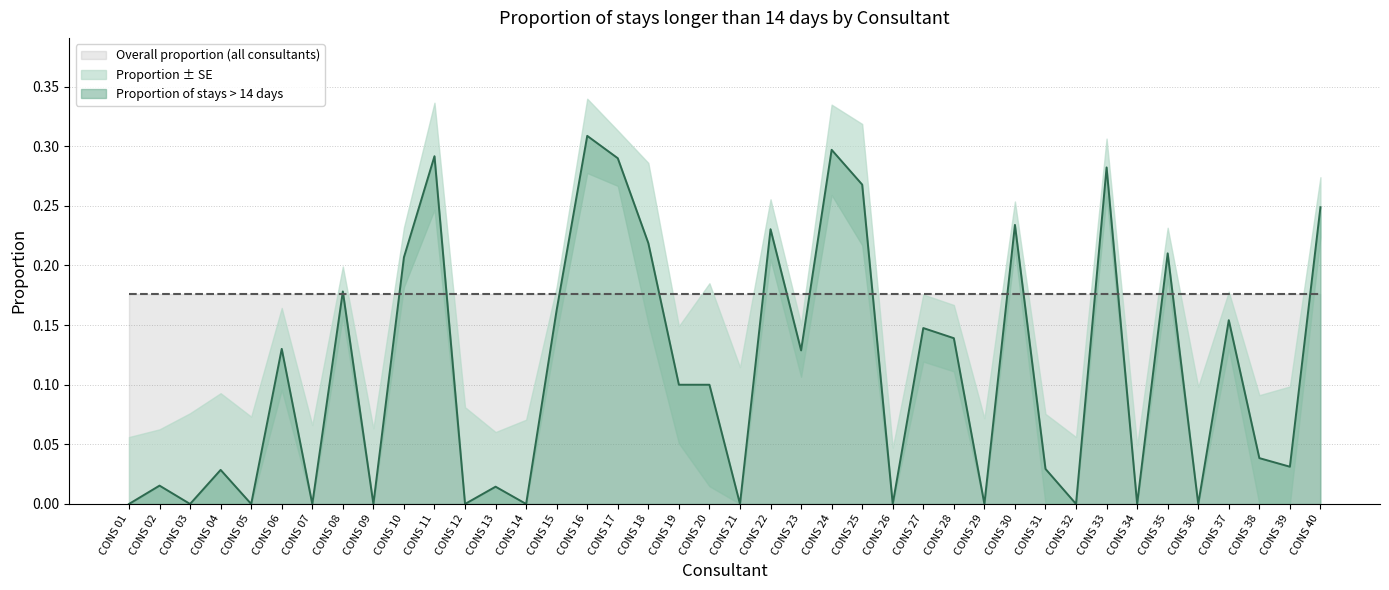

The Proportion of stays > 14 days series shows 0.1 at CONS 22. True or false?

False